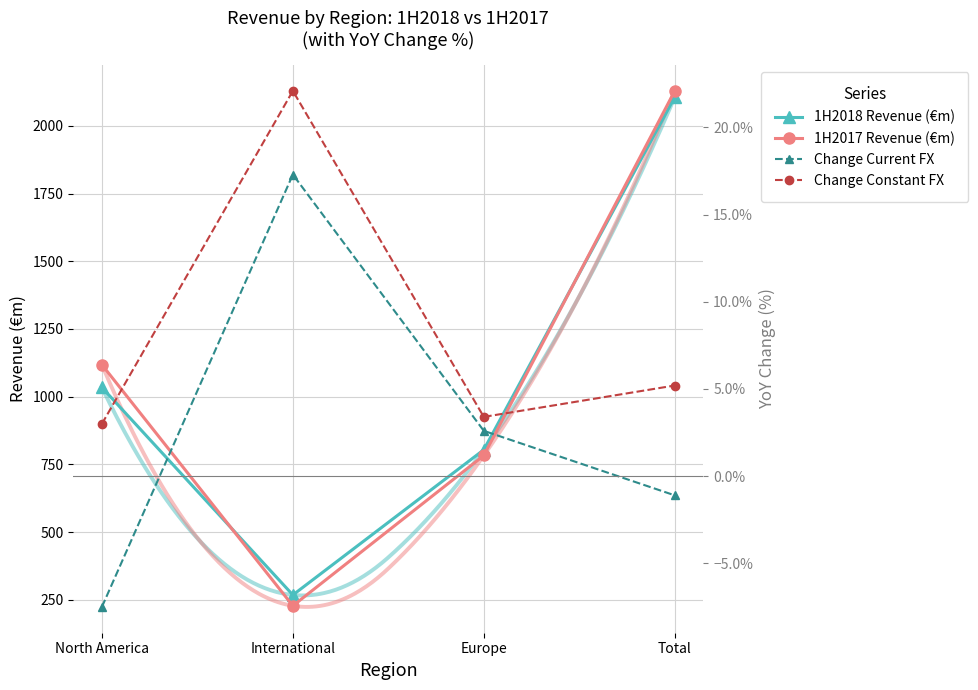

Is it true that Change Constant FX equals 0.1 at International?

False